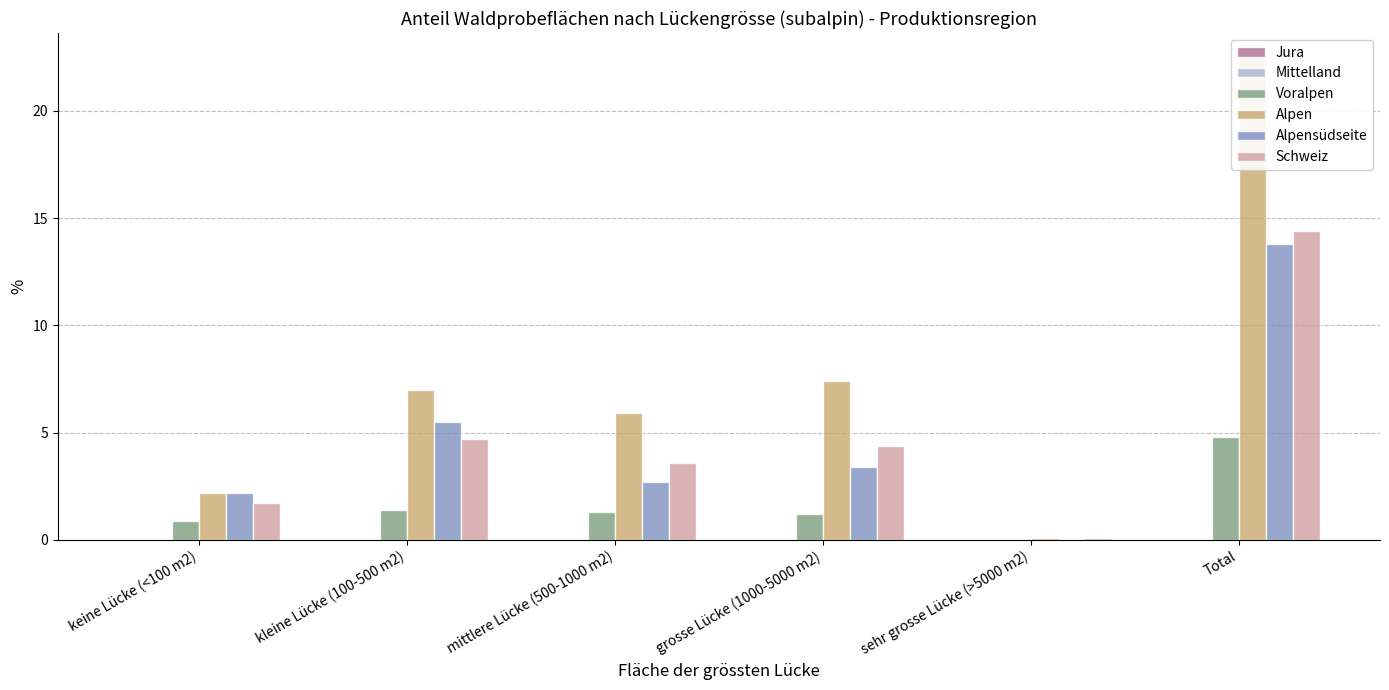

At which category is the sum across all series the highest?

Total